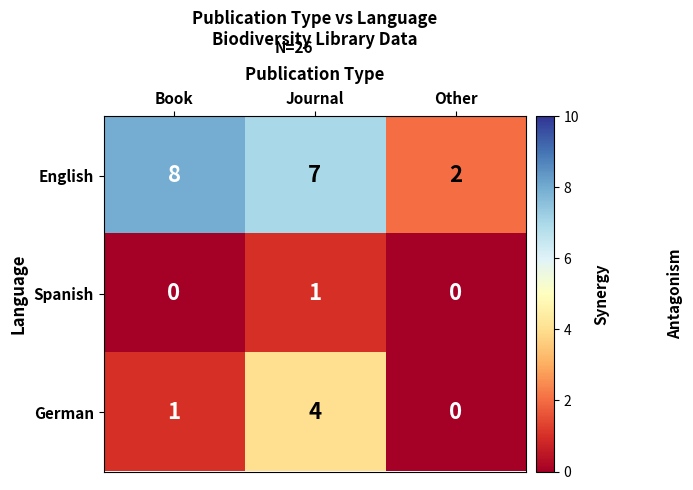

What is the difference between the maximum and minimum values in the German series?

4